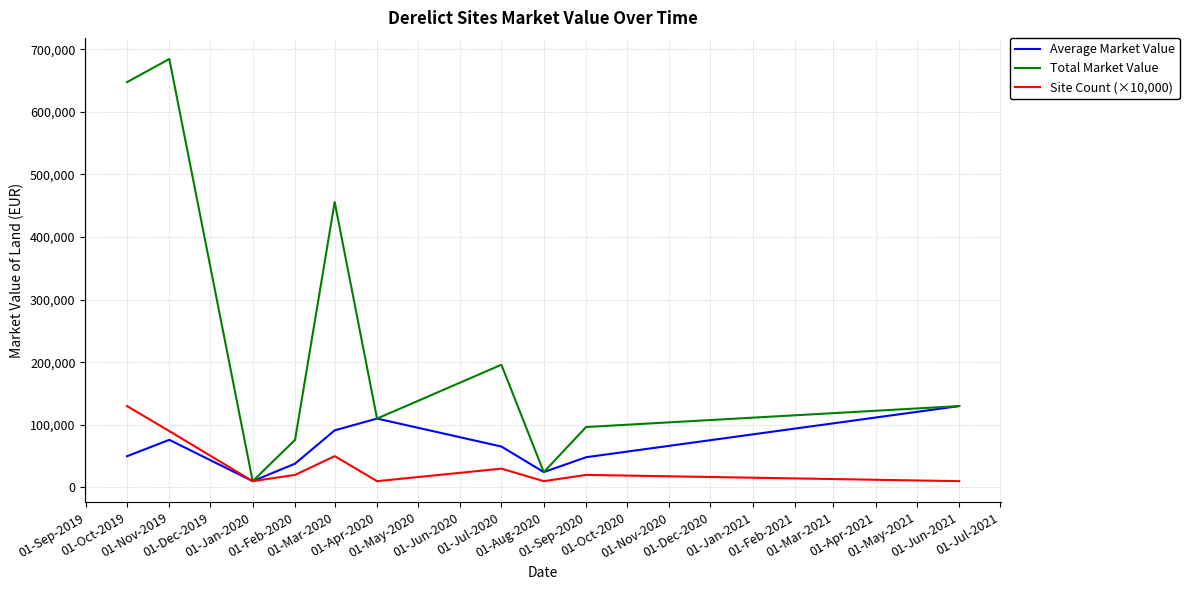

True or false: Total Market Value has more than 2 points higher than both neighbors.

True